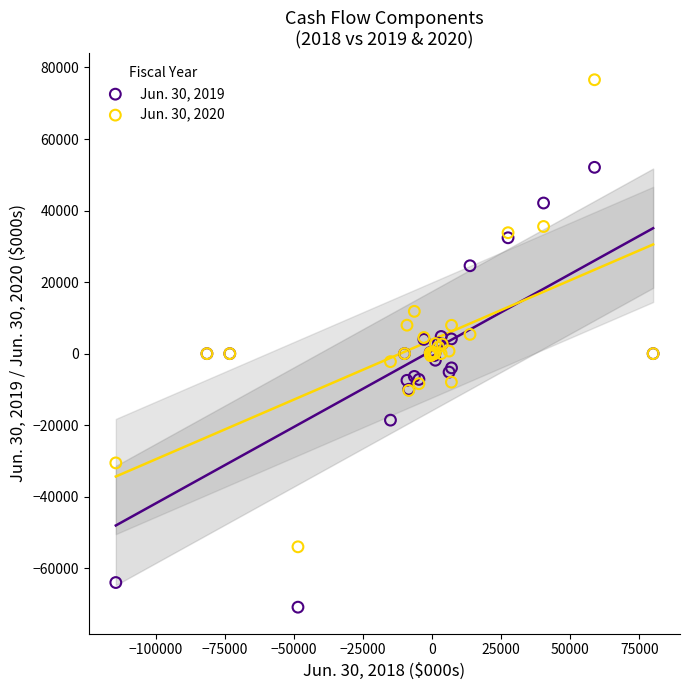

What are all the series names shown in the legend?

Jun. 30, 2019, Jun. 30, 2020